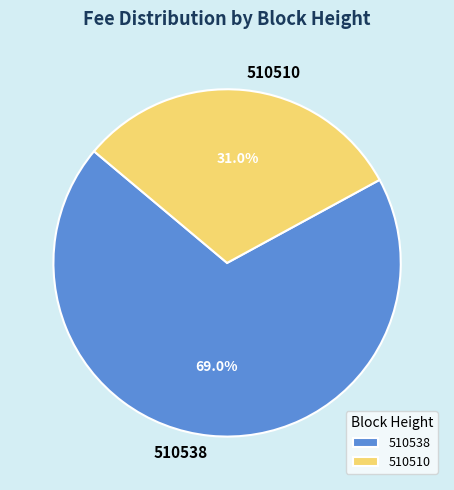

Which category has the smallest portion of the pie?

510510